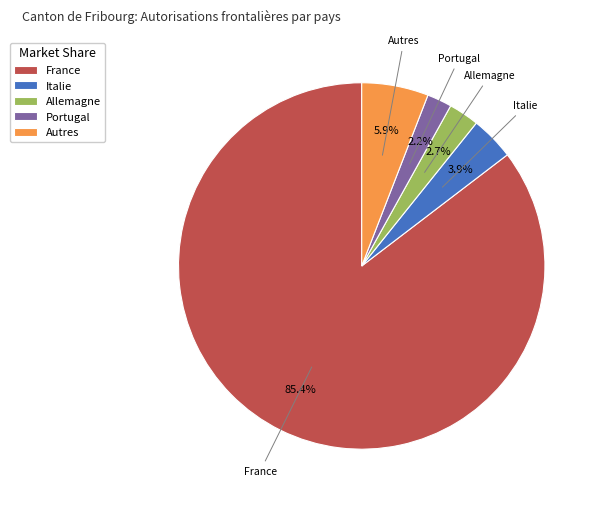

What percentage is the Allemagne slice, to the nearest percent?

3%